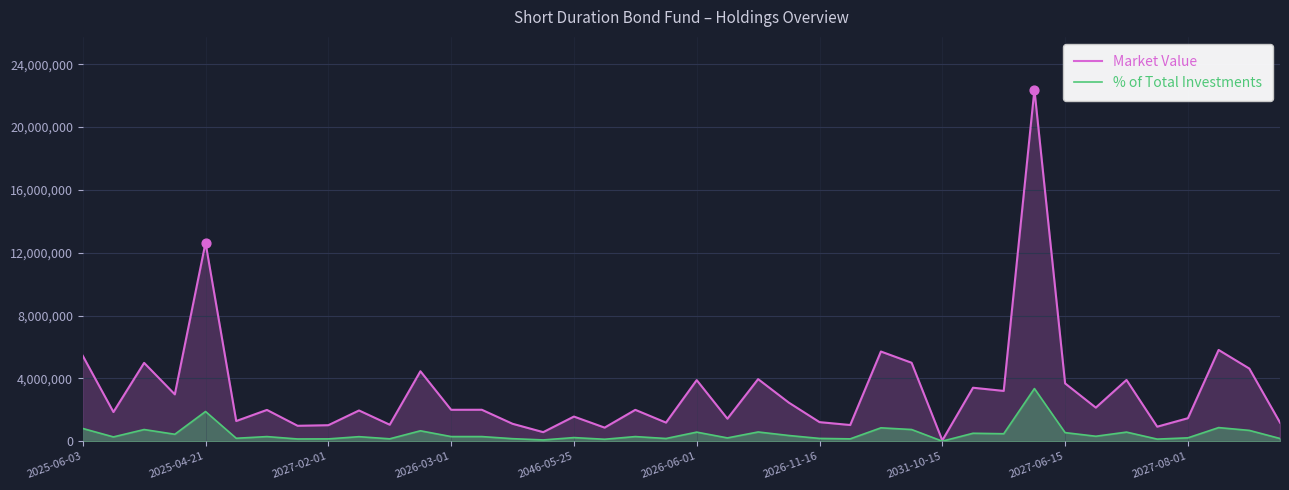

At how many categories does at least one series exceed 7169424?

2